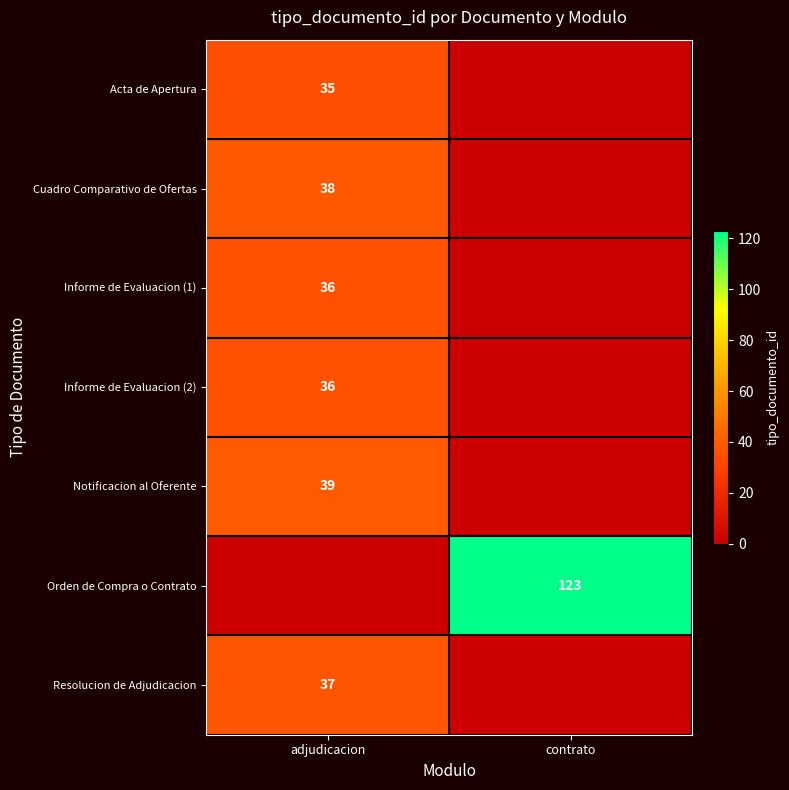

The Cuadro Comparativo de Ofertas series shows 8 at adjudicacion. True or false?

False